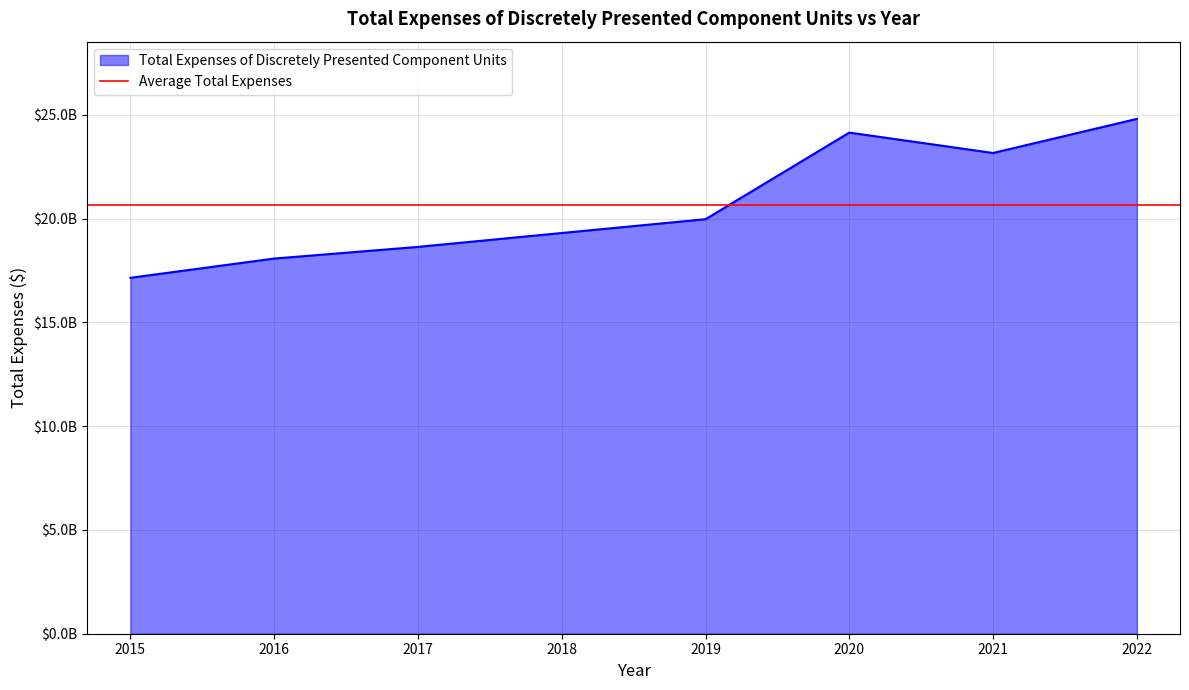

What is the minimum value shown in the chart?

17152137010